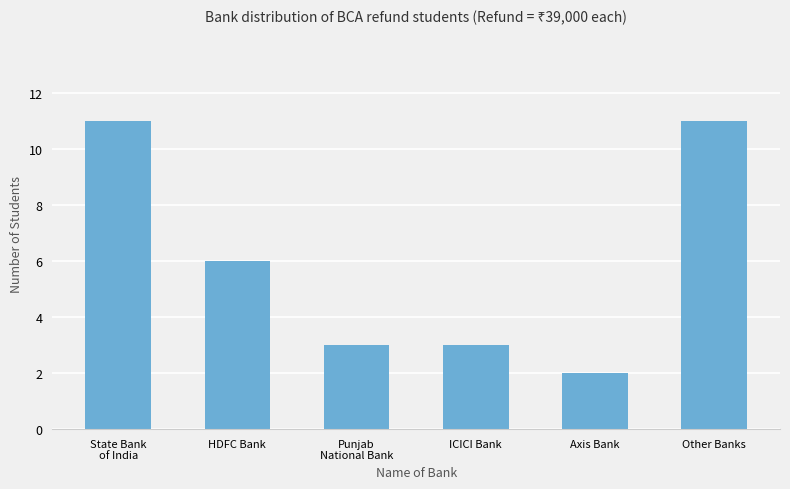

What is the label of the 6th bar from the left?

Other Banks